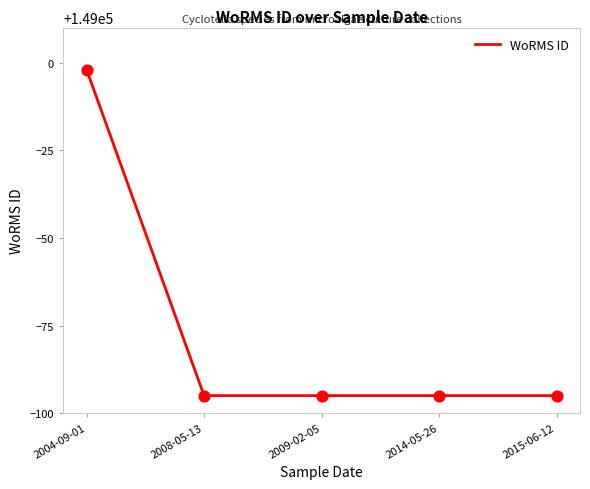

Approximately how many times larger is the value at 2015-06-12 compared to 2004-09-01?

1.0